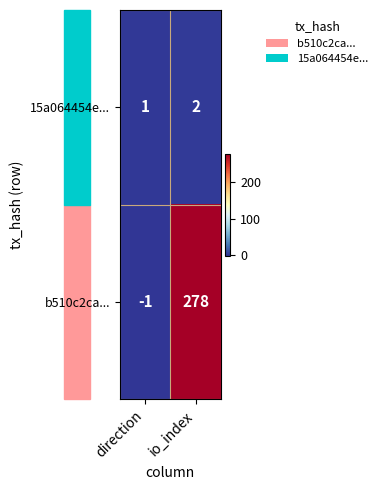

True or false: 15a064454e... has a value of 2 at io_index.

True